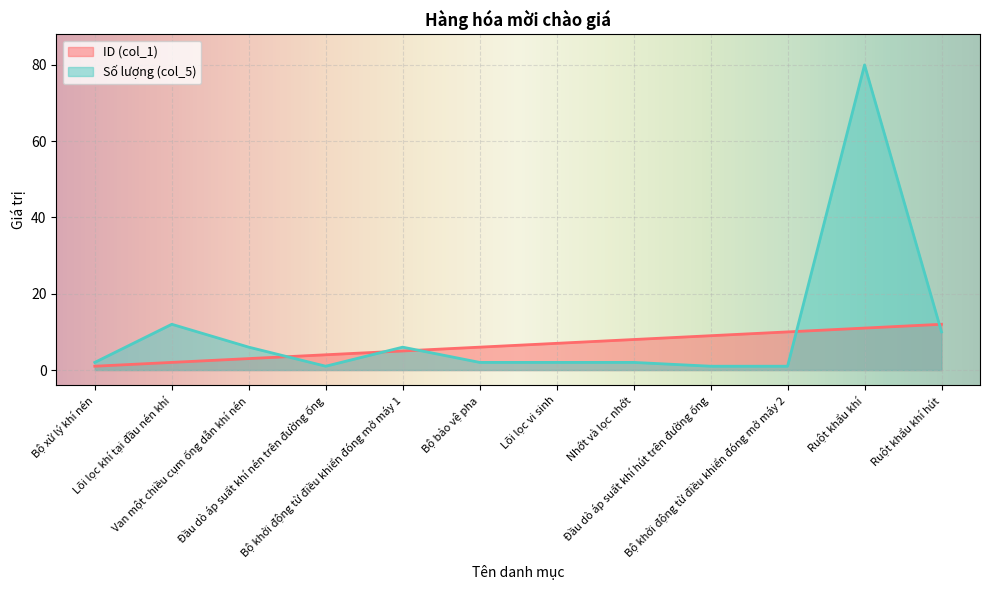

At how many categories does at least one series exceed 25?

1